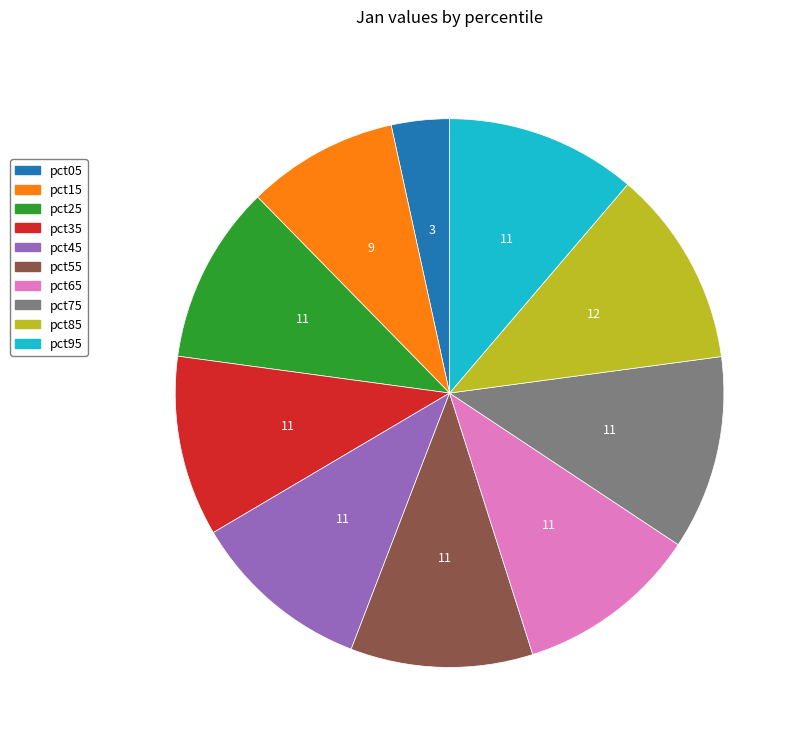

What is the smallest slice in the pie chart?

pct05